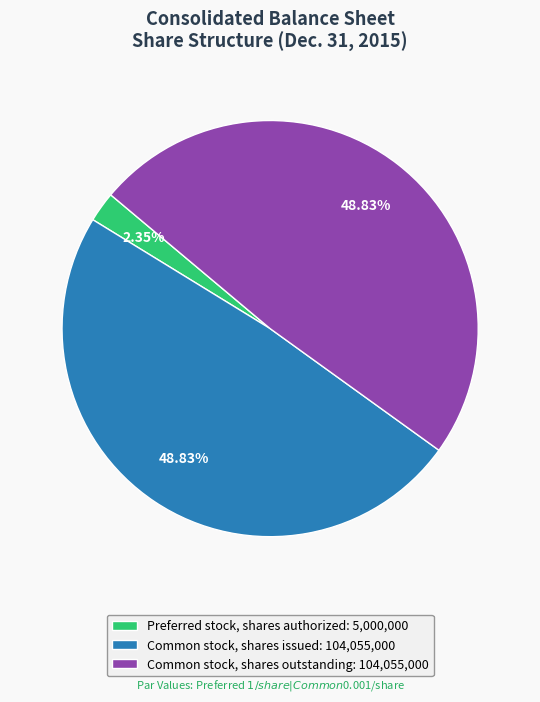

What is the ratio of the value at Common stock, shares issued: 104,055,000 to the value at Common stock, shares outstanding: 104,055,000?

1.0